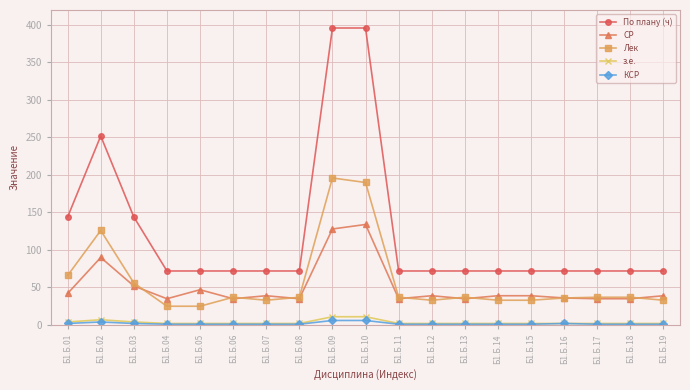

At which category does СР reach its first local valley?

Б1.Б.04